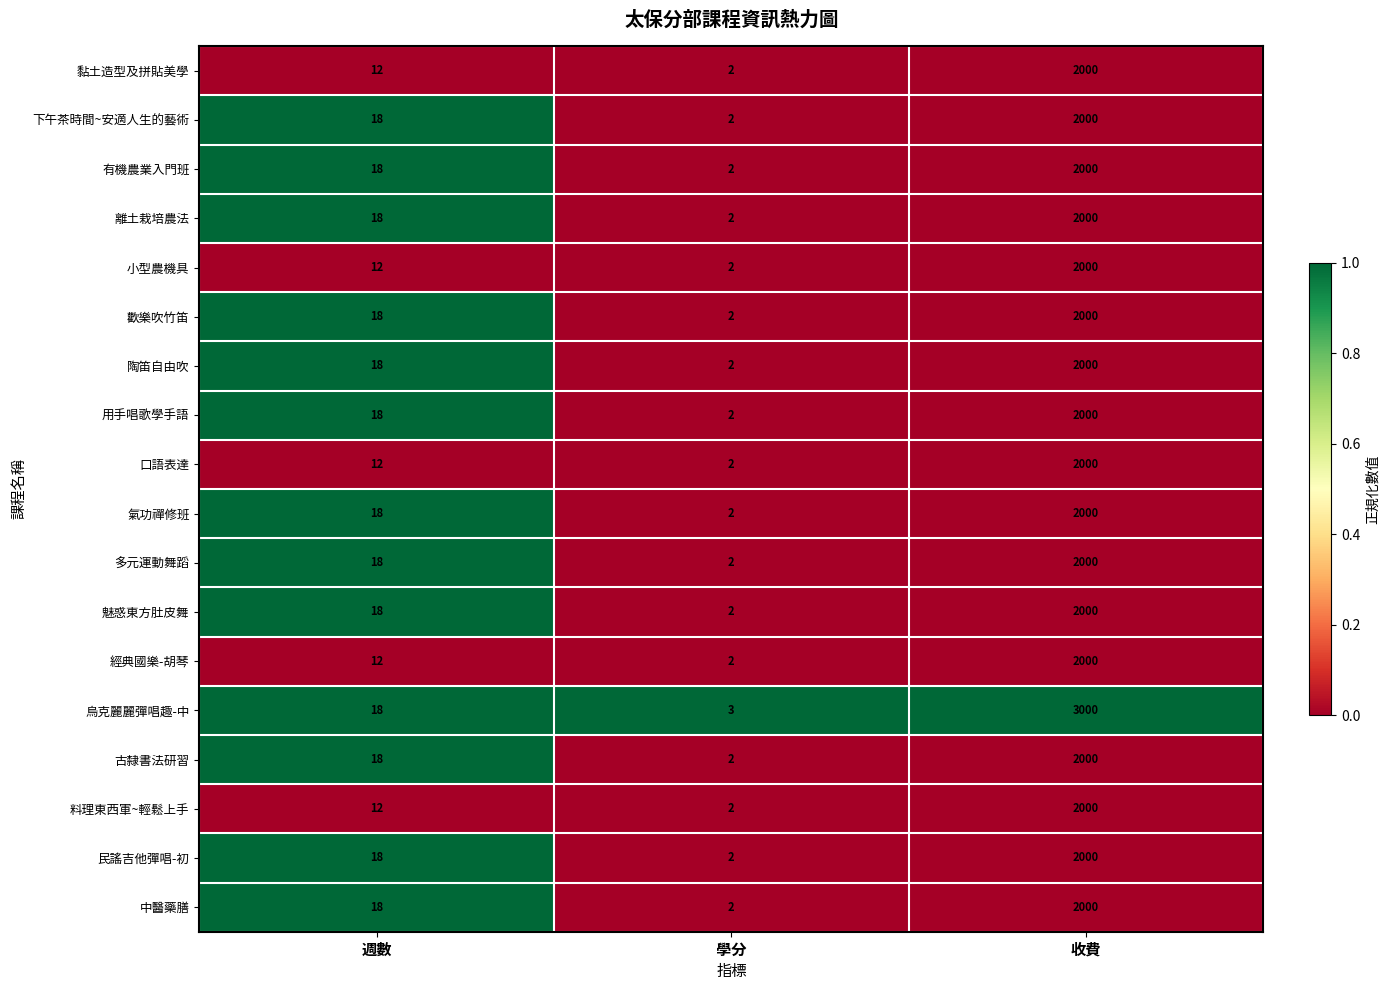

What is the difference between the 烏克麗麗彈唱趣-中 values at 收費 and 週數?

2982